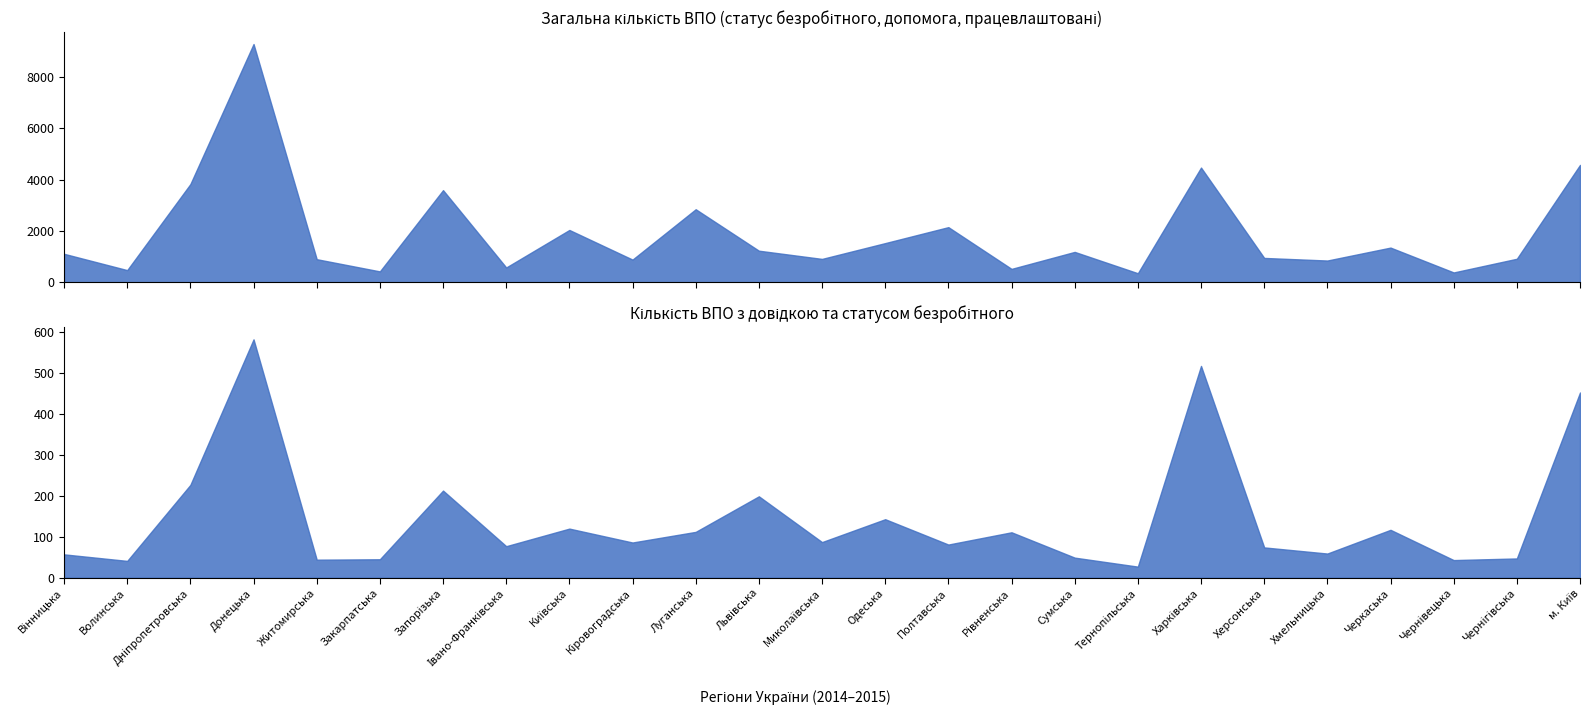

What is the spread (max minus min) of values at Івано-Франківська?

502